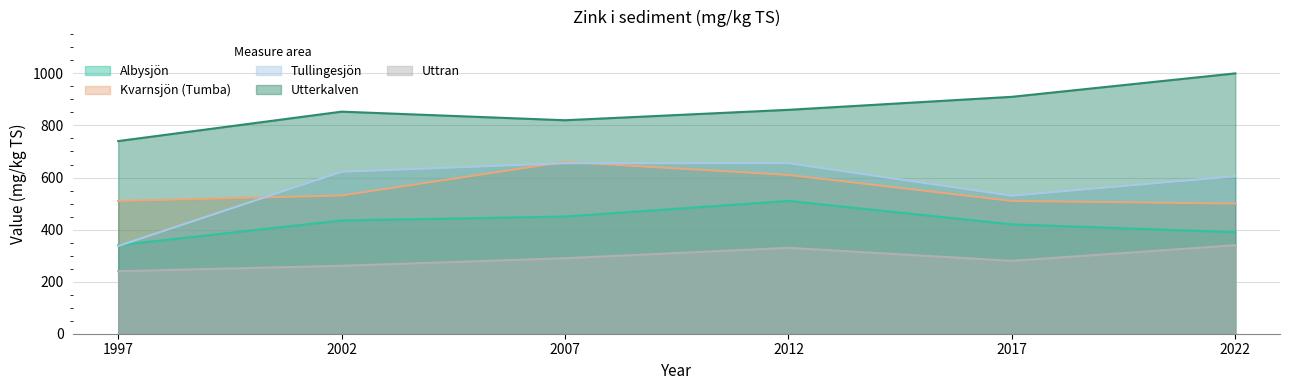

How many data points does each series have?

6